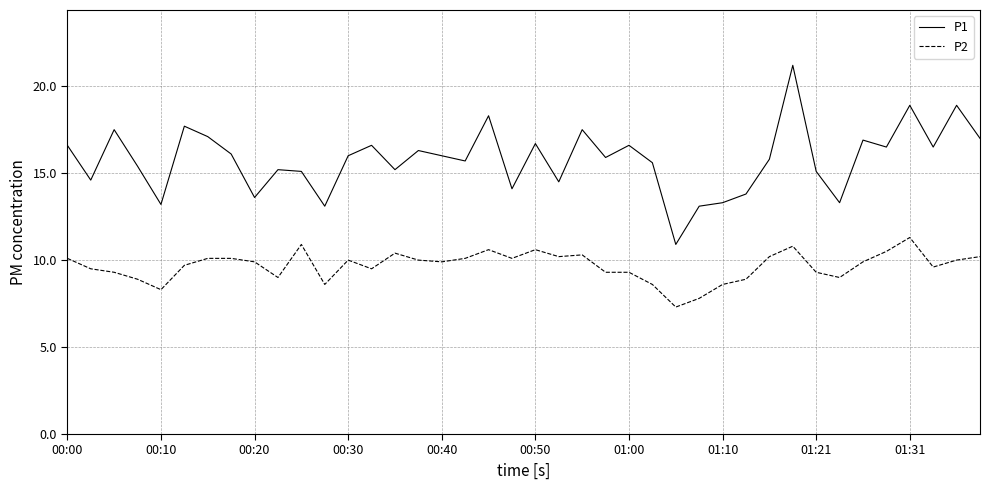

Which series has the largest range (max minus min)?

P1